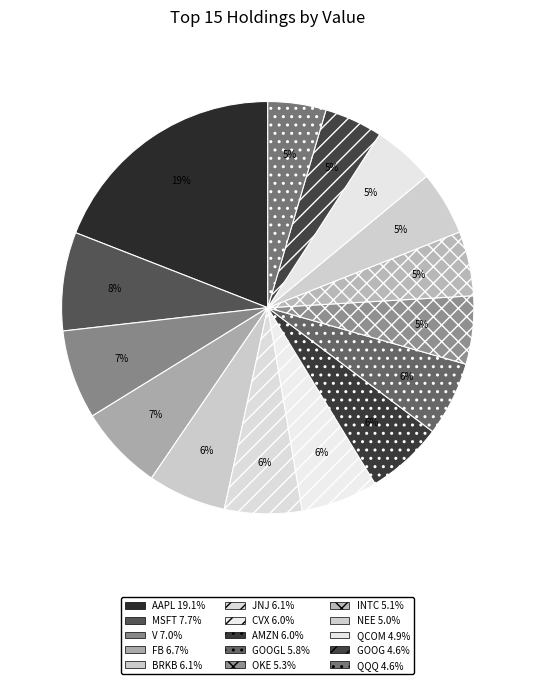

What is the largest slice in the pie chart?

AAPL